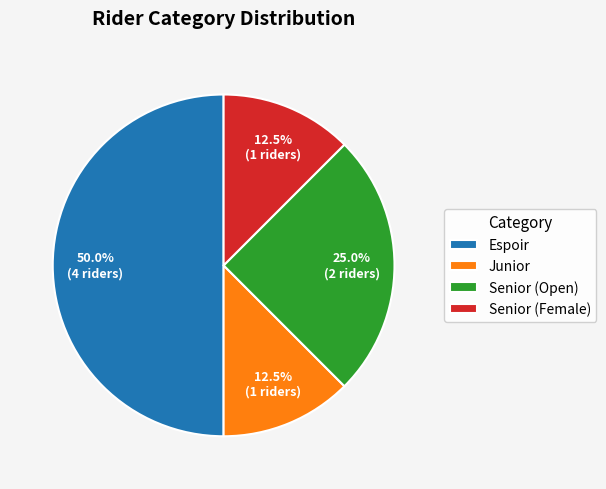

What is the largest slice in the pie chart?

Espoir